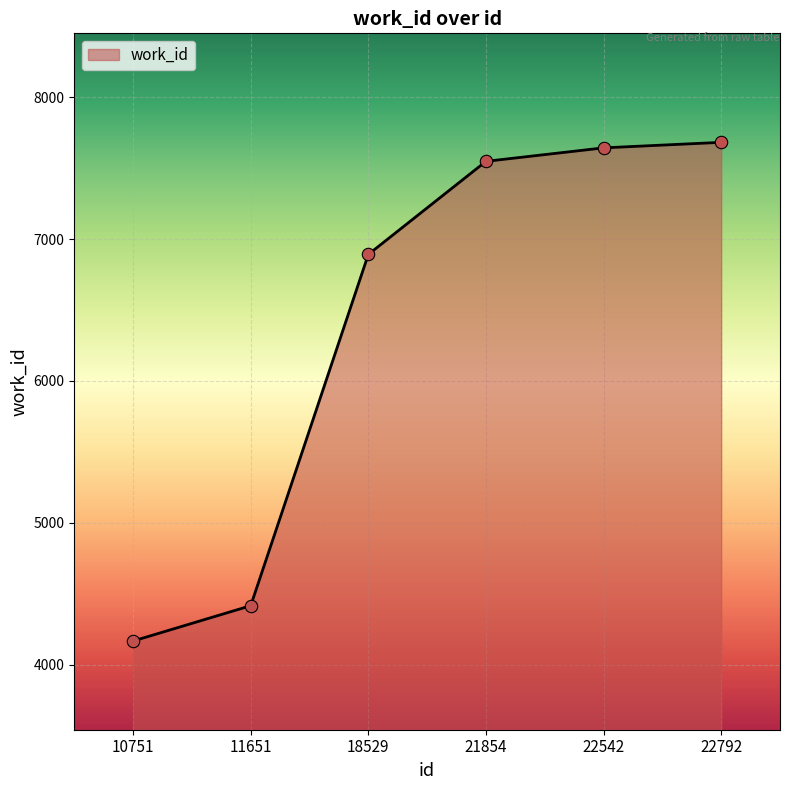

What is the ratio of the value at 11651 to the value at 22792?

0.6